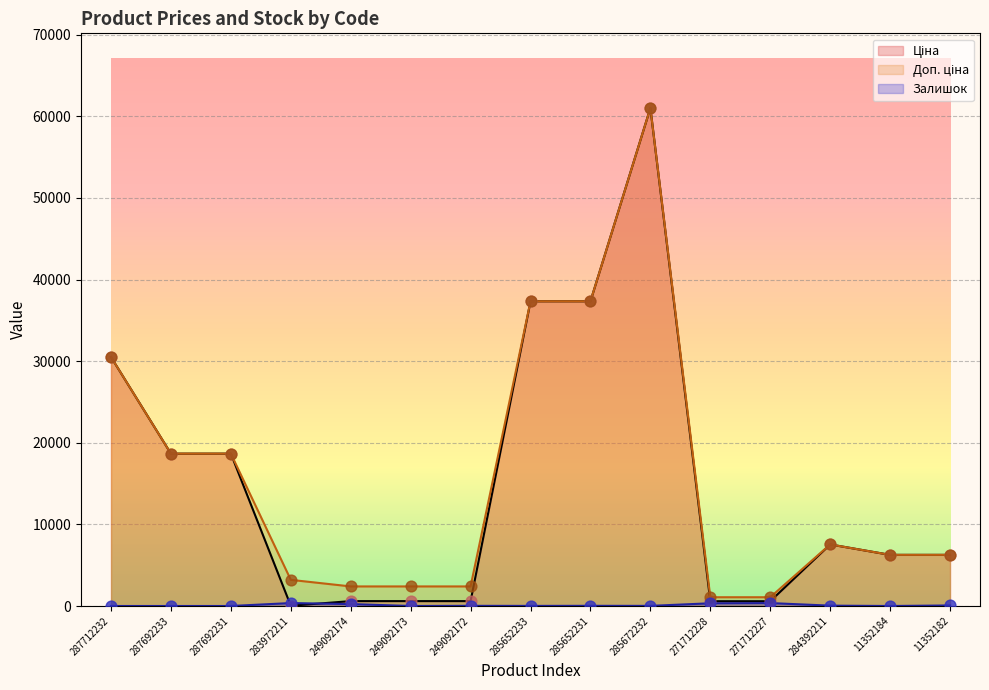

Is the value of Залишок at 284392211 greater than the value of Ціна at 285652233?

No